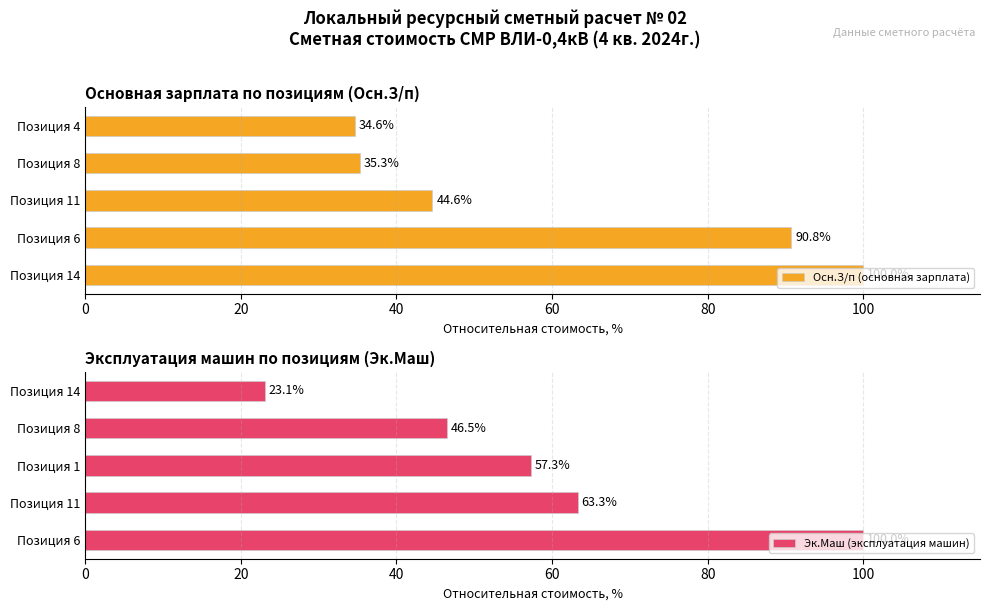

What is the difference between the maximum and minimum values in the Эк.Маш (эксплуатация машин) series?

76.9